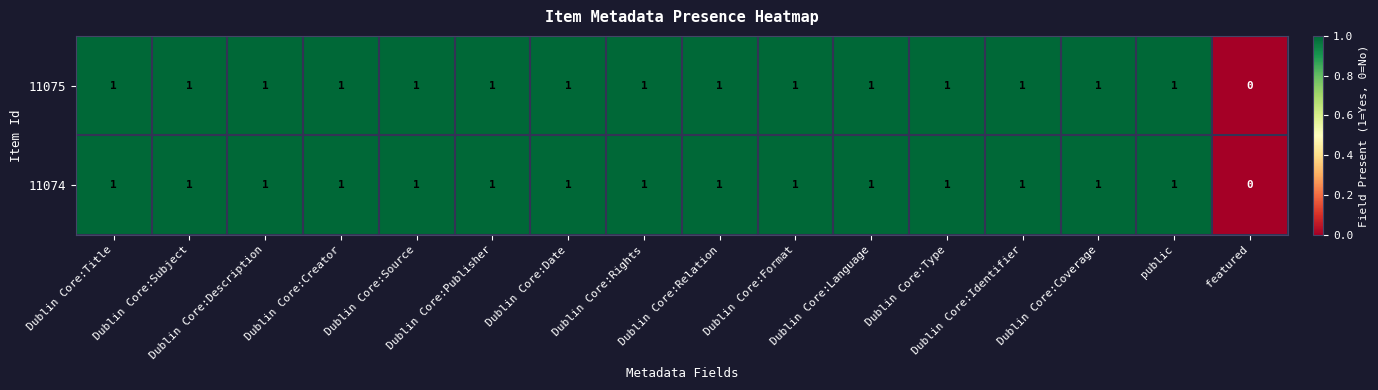

Count the 11074 values in the range 1 to 2.

15